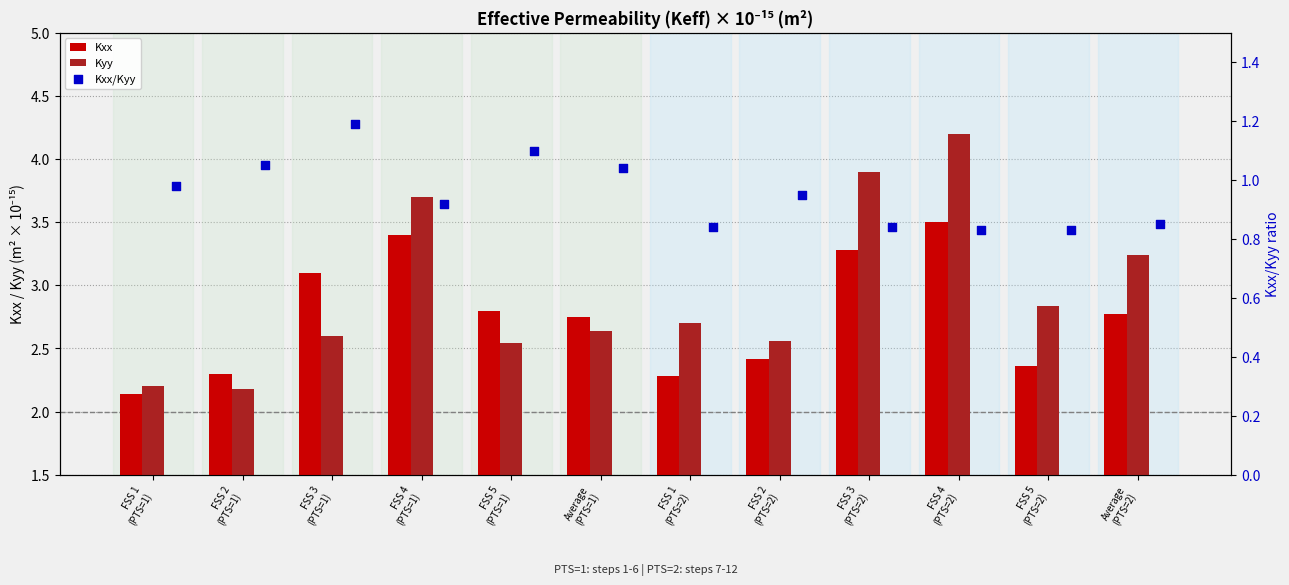

Which series reaches the maximum Y coordinate?

Kyy